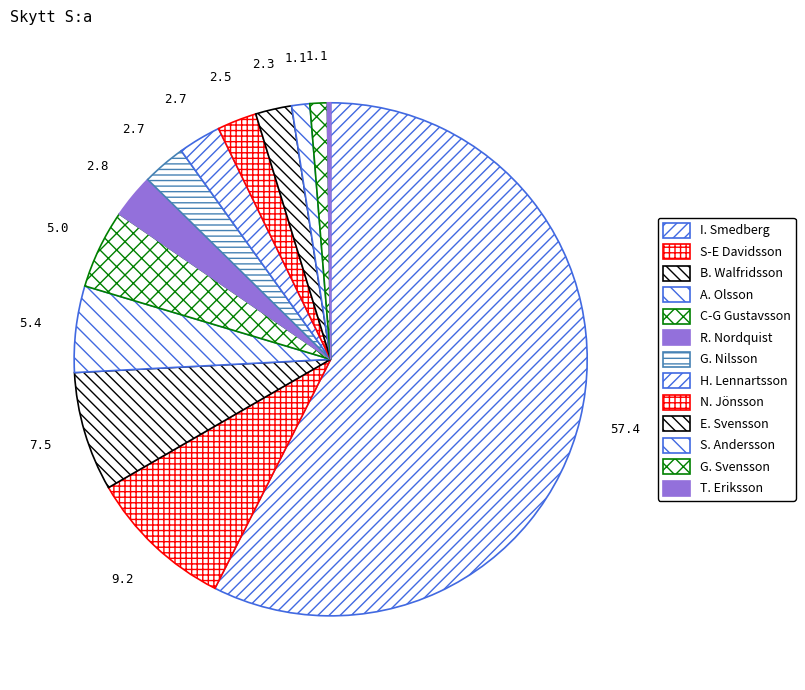

Count the number of slices in the pie.

13